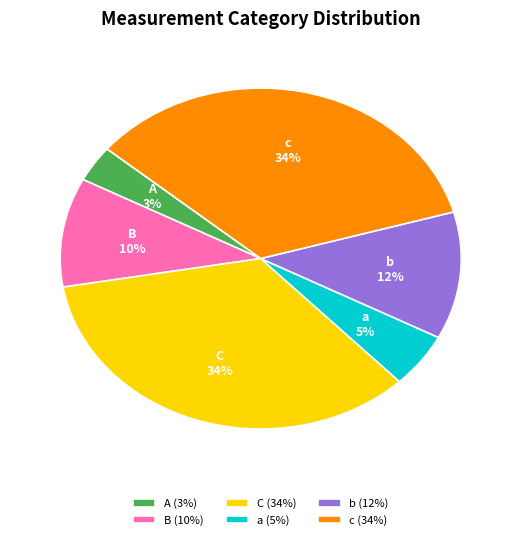

Do c and B together represent more than half of the pie?

No